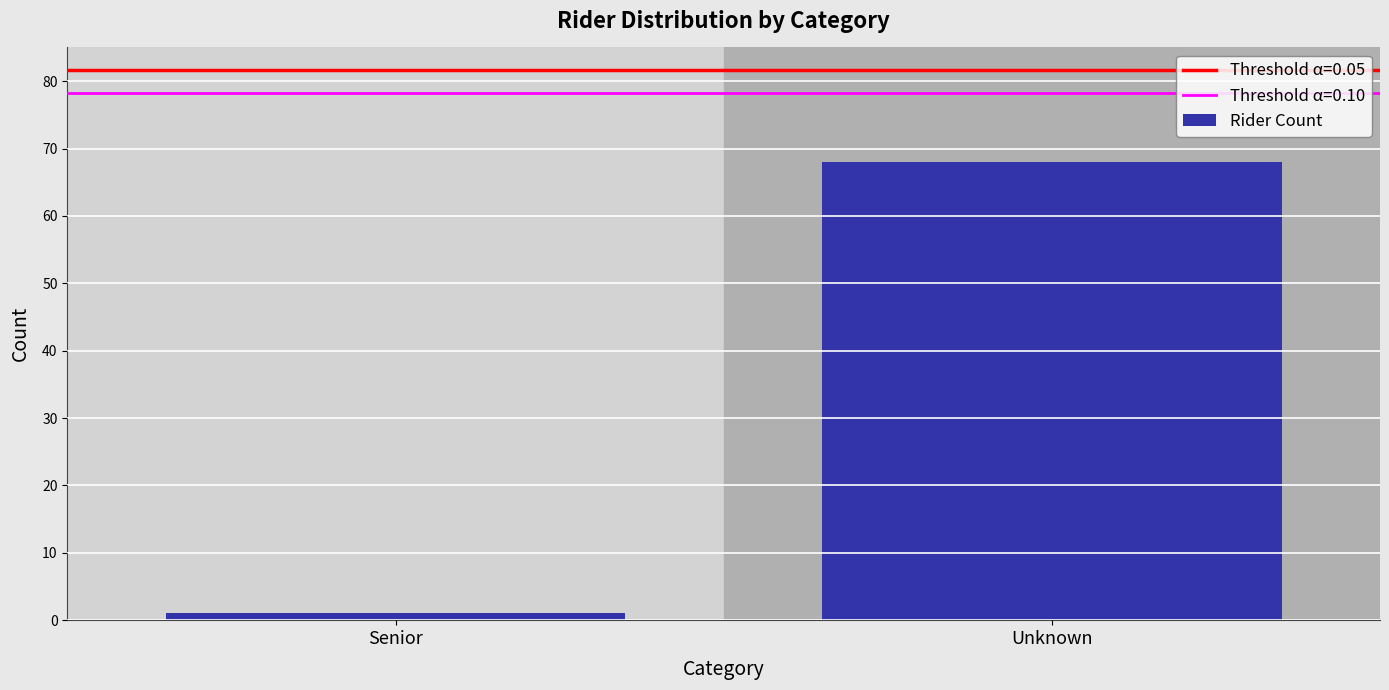

Reading left to right, transcribe all the data shown in this chart.

1	68